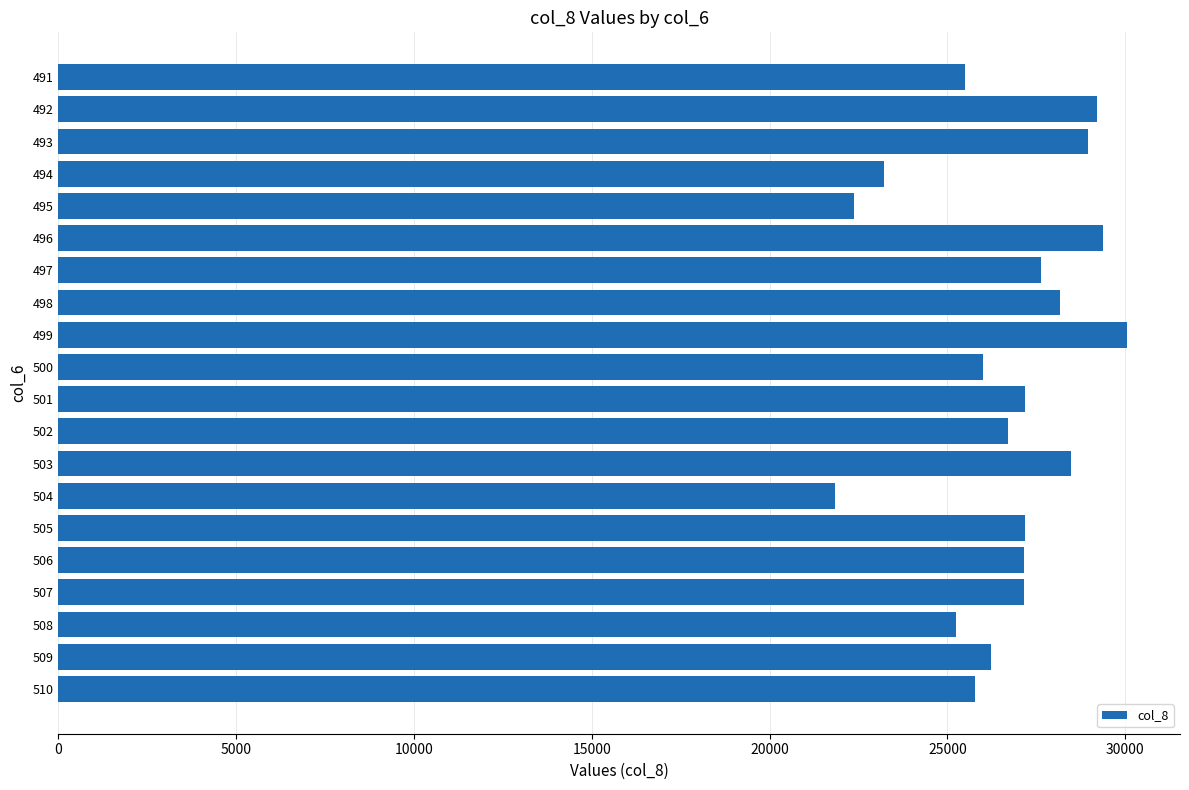

The value at 504 is 29427.2. True or false?

False